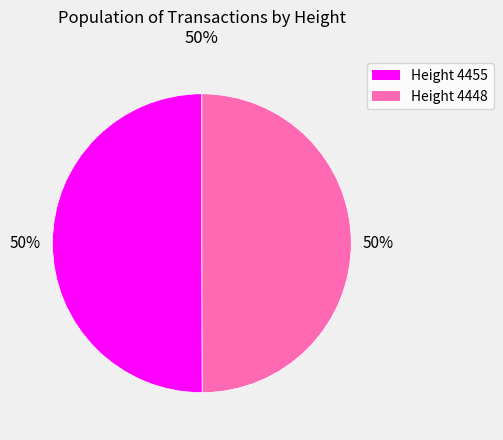

Do Height 4448 and Height 4455 together represent more than half of the pie?

Yes